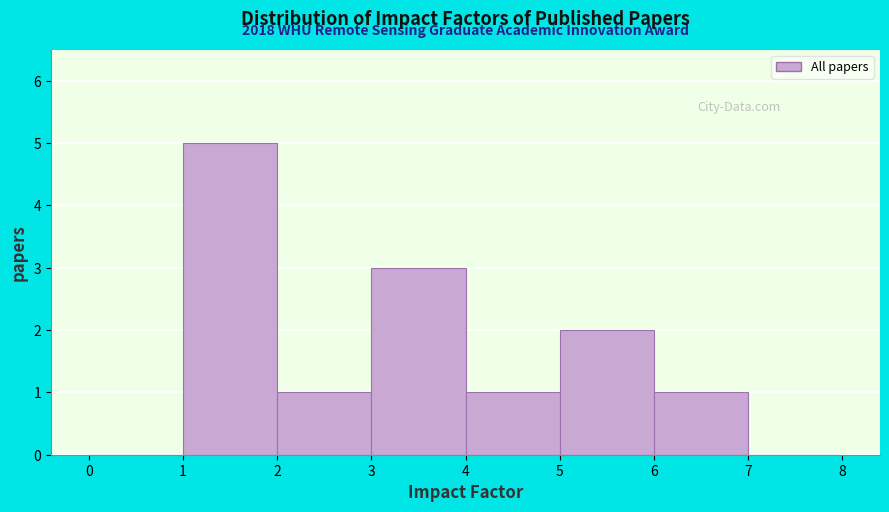

Which range on the x-axis has the tallest bar?

1 to 2